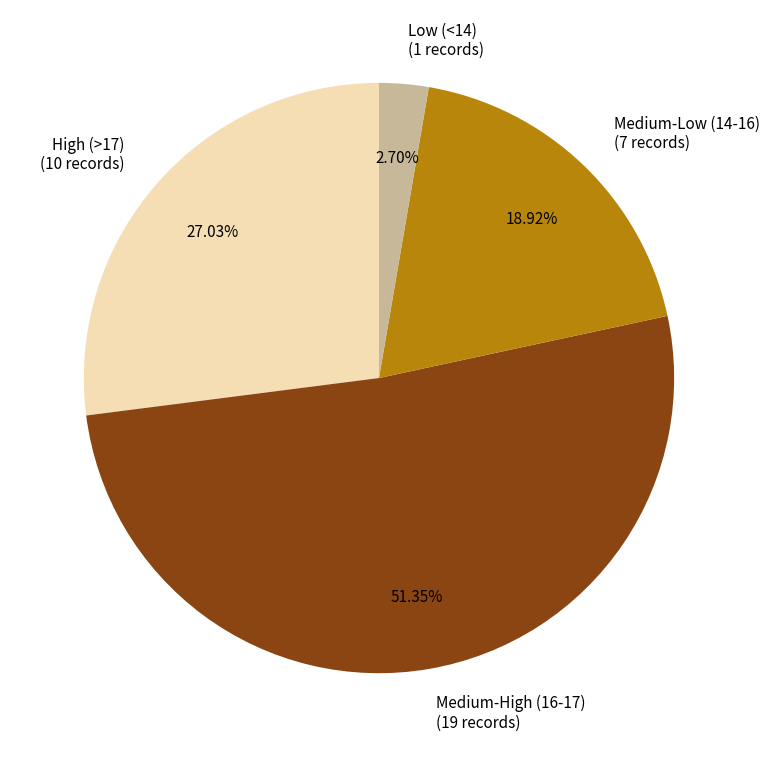

Does Medium-Low (14-16) (7 records) account for over 50% of the chart?

No